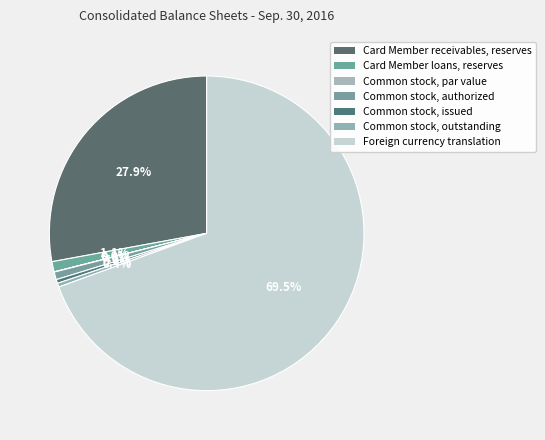

Which has a higher value, Common stock, par value or Common stock, outstanding?

Common stock, outstanding